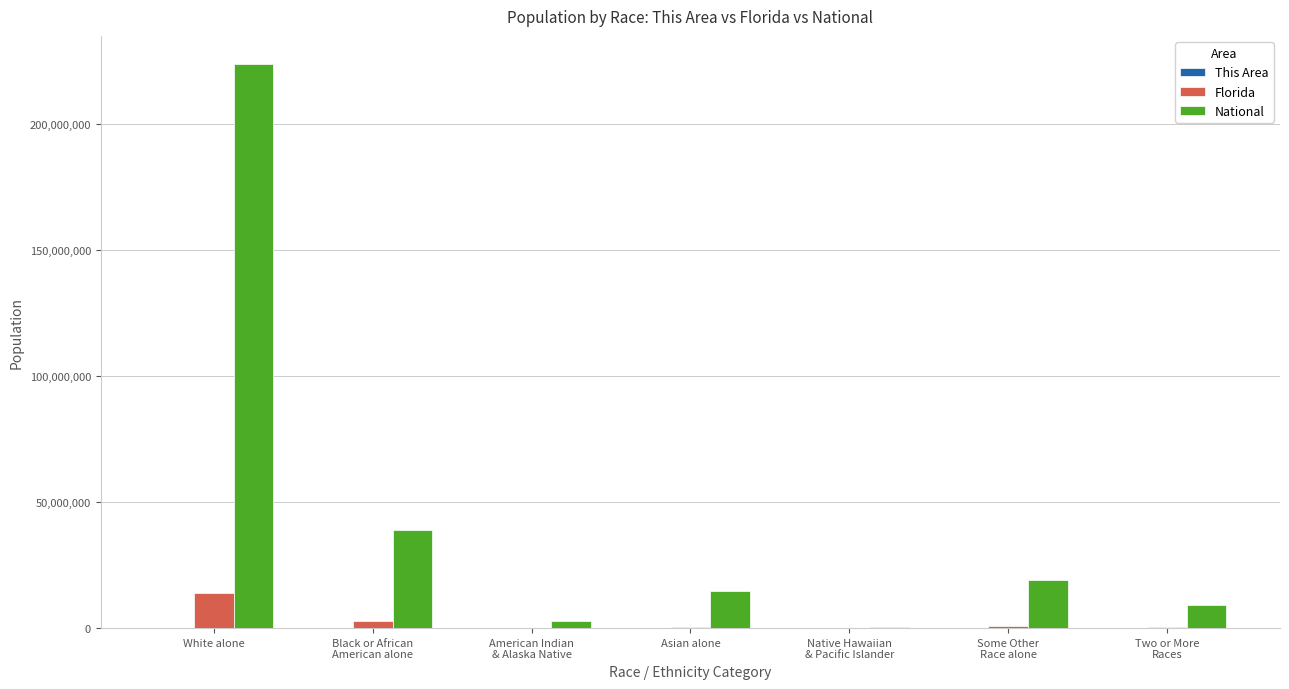

What is the greatest value displayed?

223553265